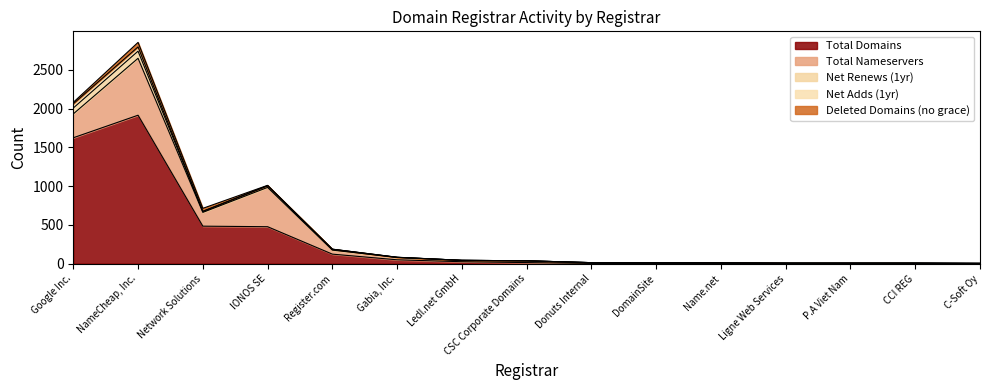

Is the value of total-domains at CCI REG greater than the value of deleted-domains-nograce at CCI REG?

Yes